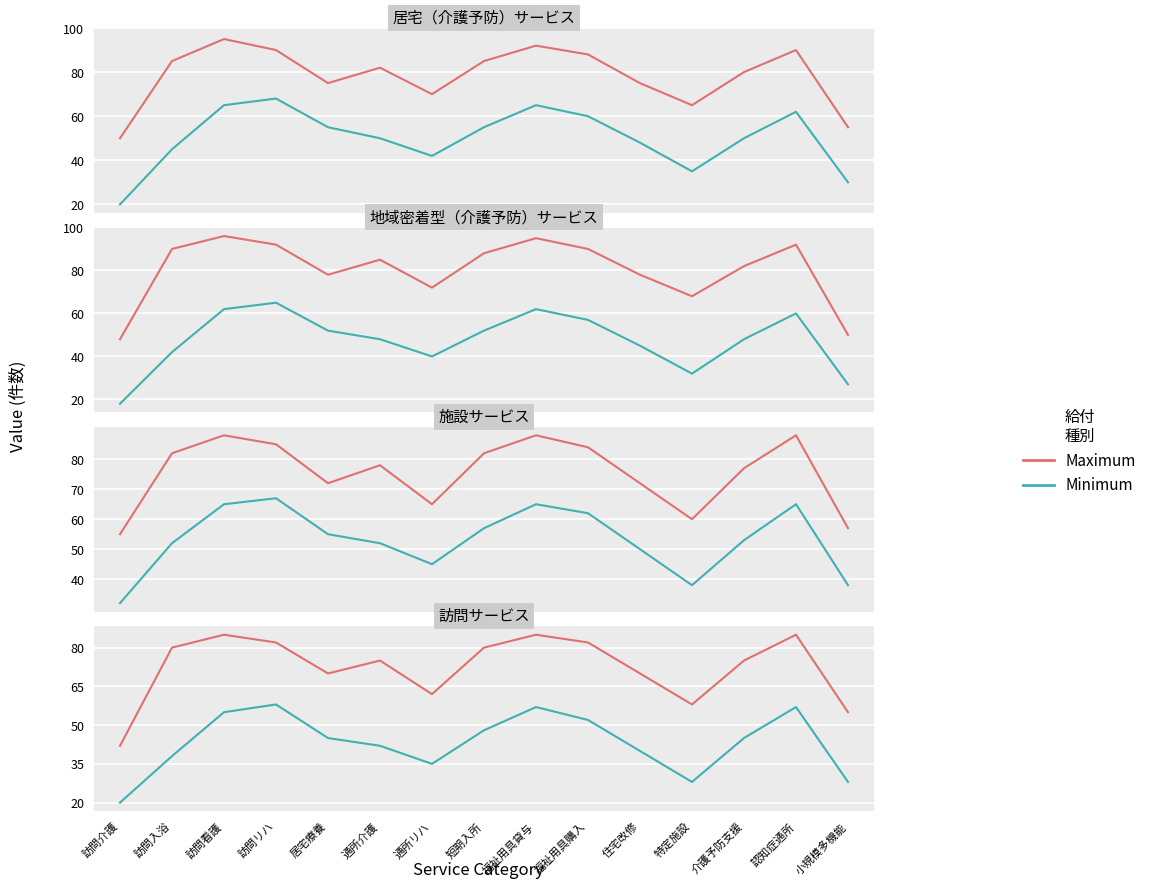

What is the total value across all series at 通所リハ?

97